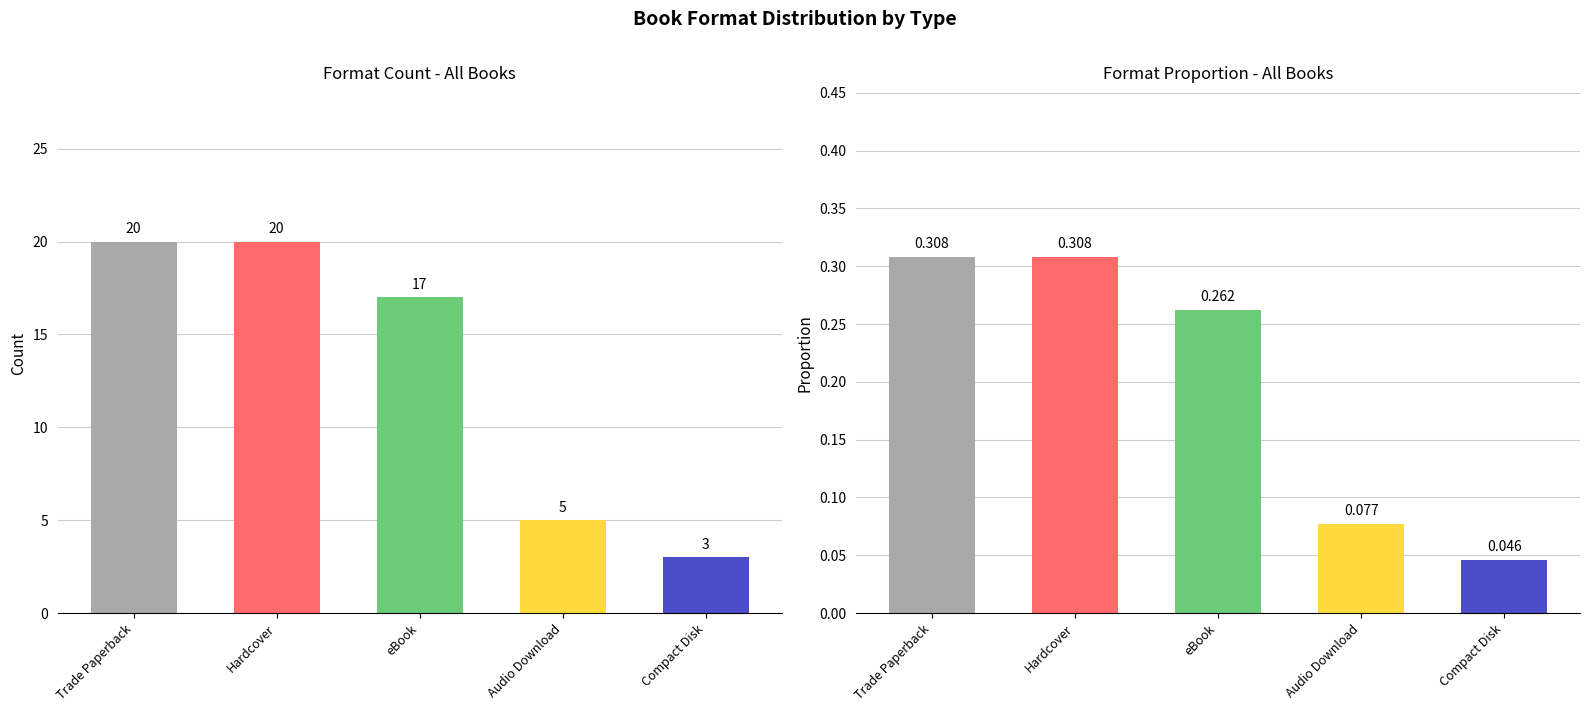

What is the label of the 2nd bar from the left?

Hardcover